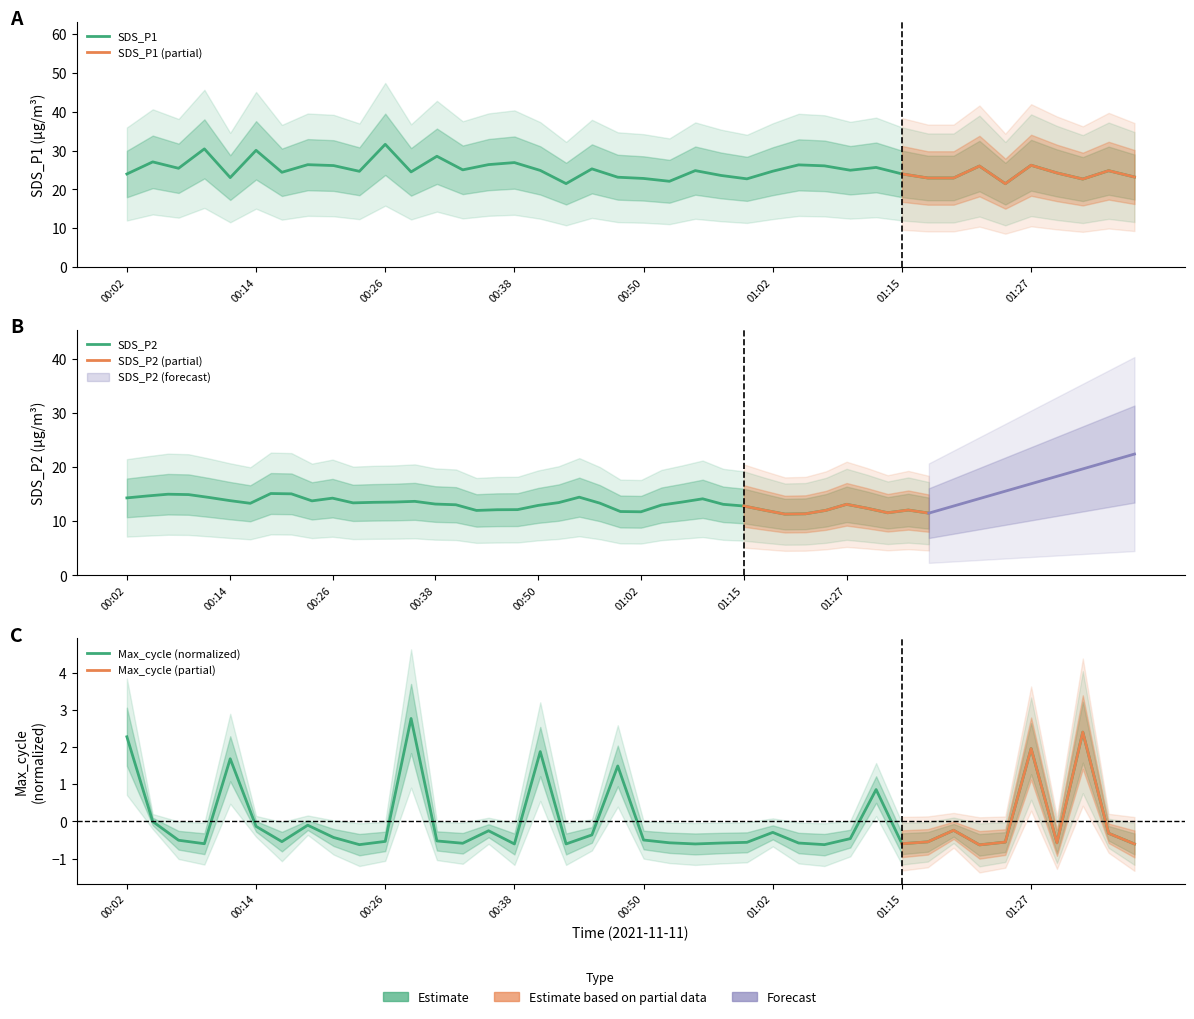

Is the value of SDS_P2 at 01:15 greater than the value of Max_cycle at 00:26?

Yes